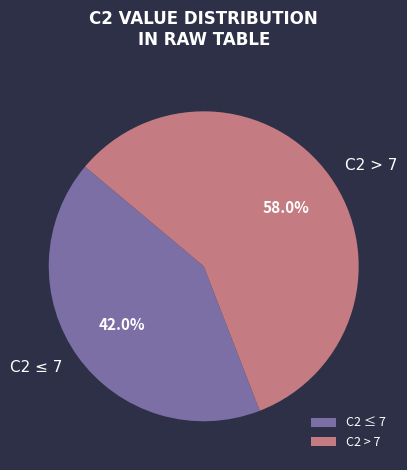

Between C2 > 7 and C2 ≤ 7, which is larger?

C2 > 7